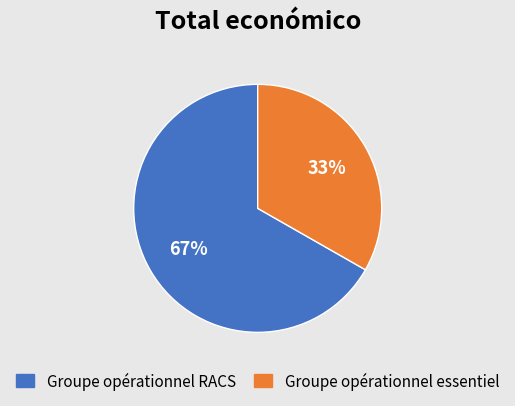

Which slice is the smallest?

Groupe opérationnel essentiel